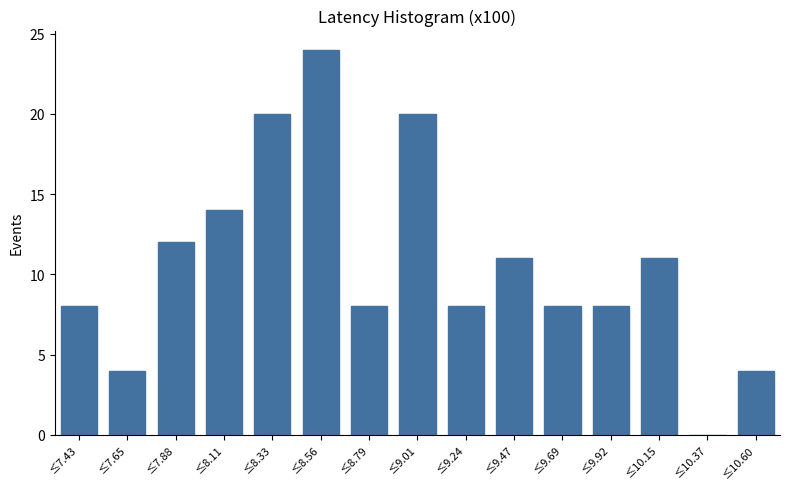

Reading left to right, extract all data points from this chart.

≤7.43=8	≤7.65=4	≤7.88=12	≤8.11=14	≤8.33=20	≤8.56=24	≤8.79=8	≤9.01=20	≤9.24=8	≤9.47=11	≤9.69=8	≤9.92=8	≤10.15=11	≤10.37=0	≤10.60=4